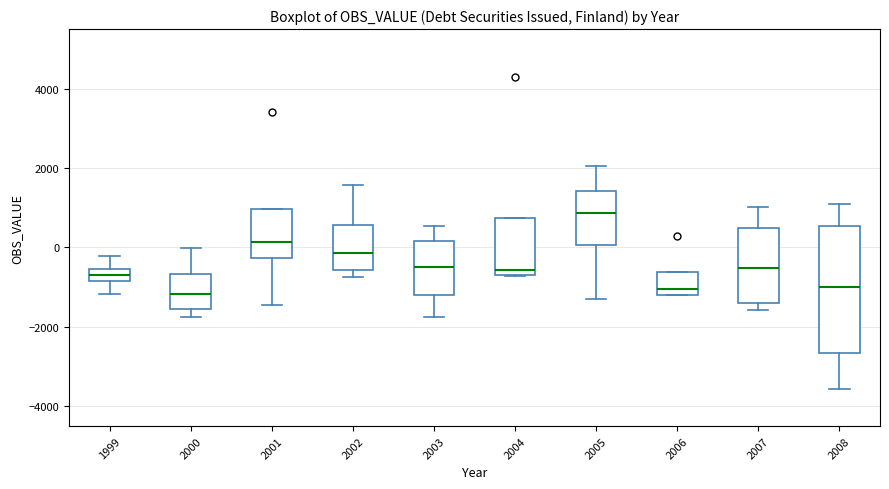

Where does the upper whisker of the box at x = 2007 end on the y-axis? The values are not printed on the chart, so give them approximately, as read against the axis.

1000